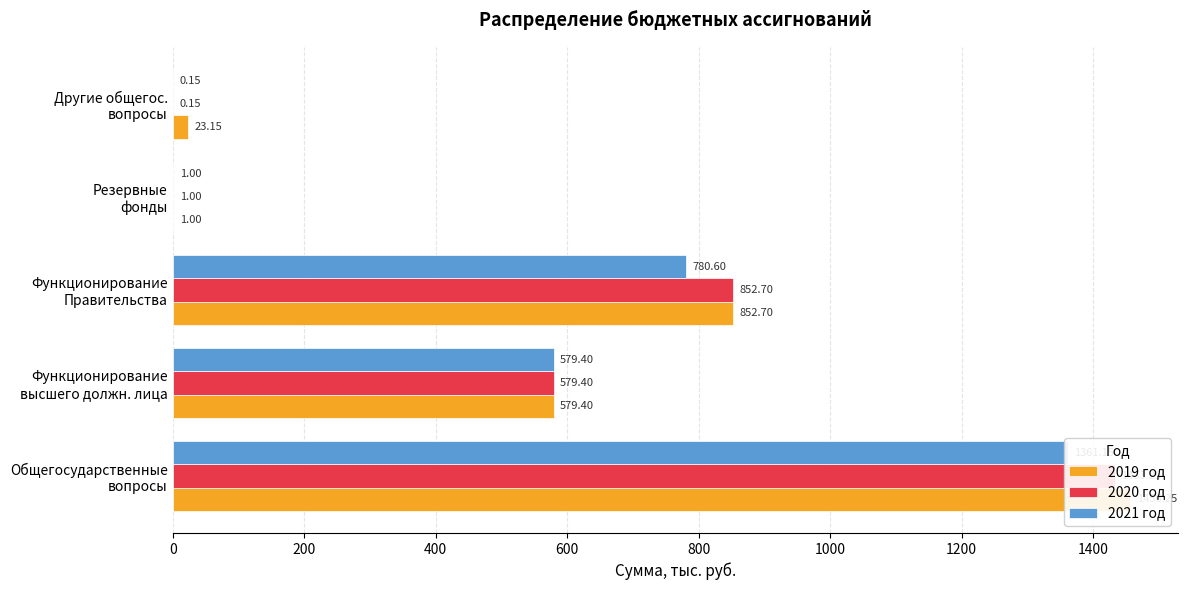

What are all the series names shown in the legend?

2019 год, 2020 год, 2021 год